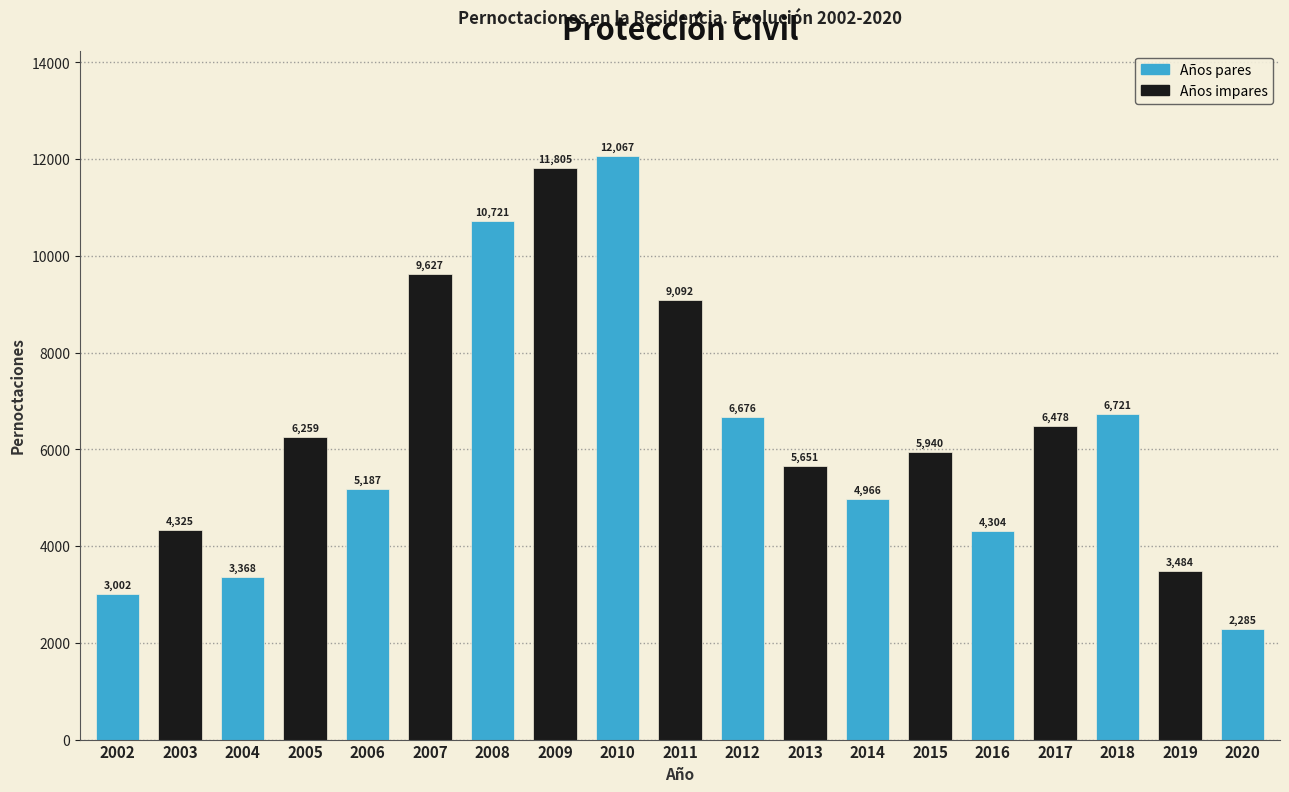

Reading left to right, extract all data points from this chart.

2002=3002	2003=4325	2004=3368	2005=6259	2006=5187	2007=9627	2008=10721	2009=11805	2010=12067	2011=9092	2012=6676	2013=5651	2014=4966	2015=5940	2016=4304	2017=6478	2018=6721	2019=3484	2020=2285